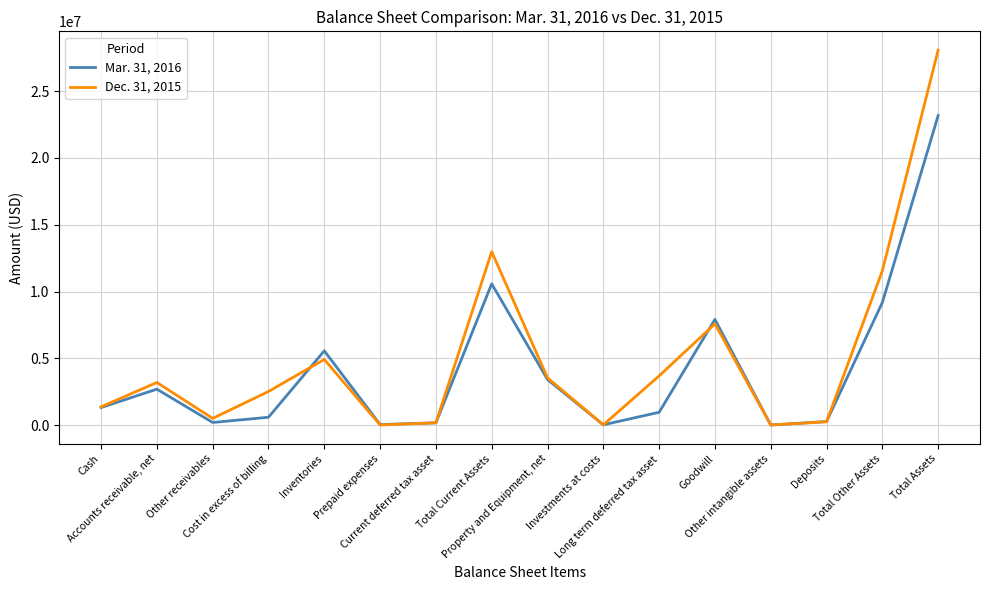

What is the spread (max minus min) of values at Cash?

54051